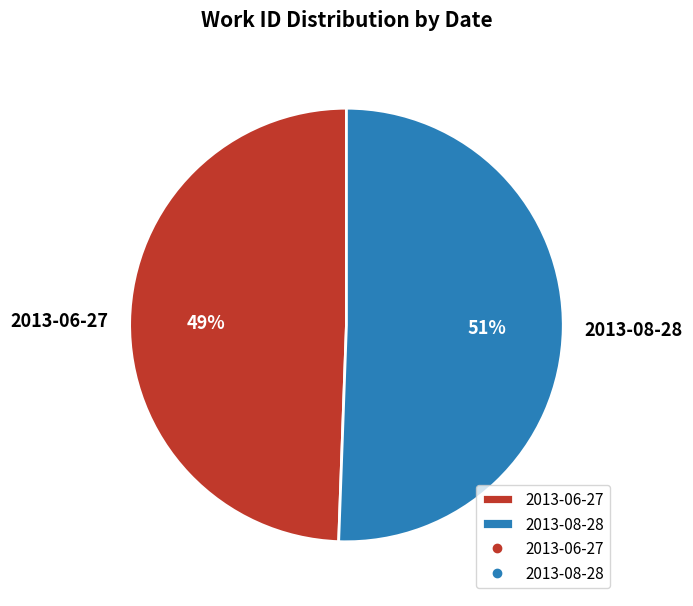

Approximately how many times larger is the value at 2013-08-28 compared to 2013-06-27?

1.0